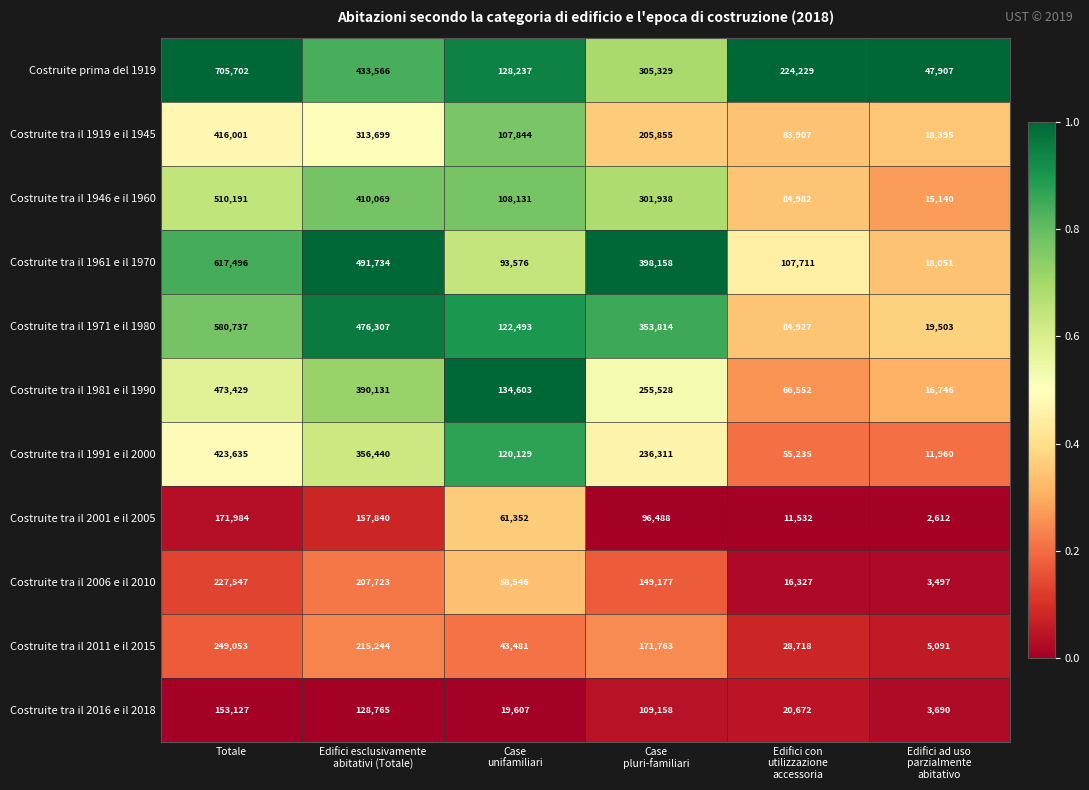

Between Case
unifamiliari and Edifici ad uso
parzialmente
abitativo, which series saw the biggest shift?

Costruite tra il 1981 e il 1990